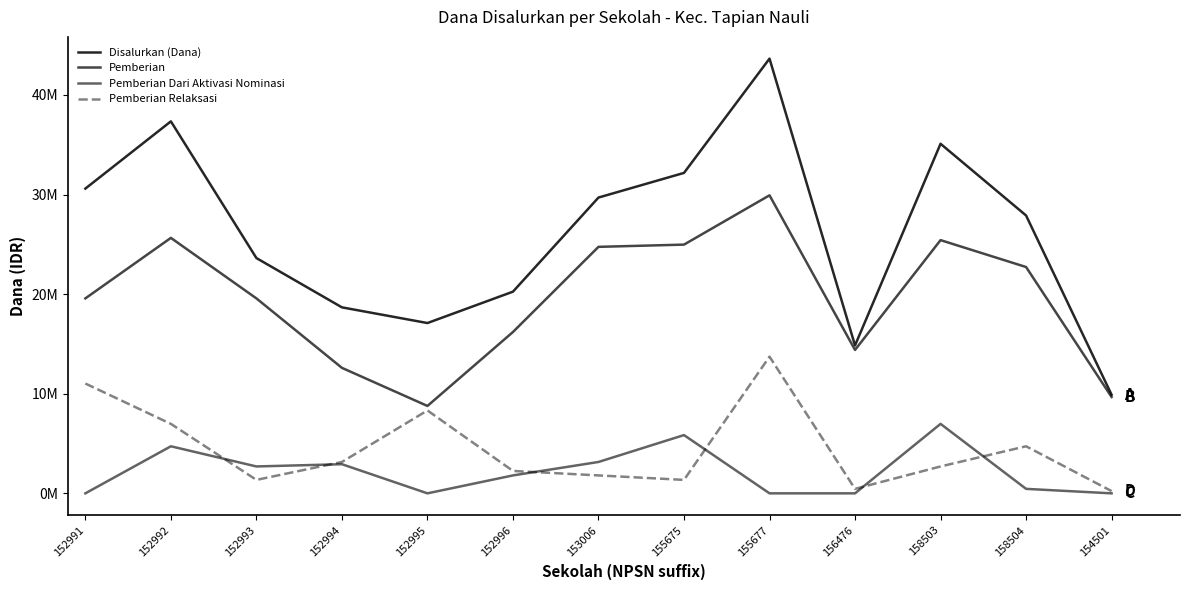

Does the chart display data point markers on the line(s)?

No